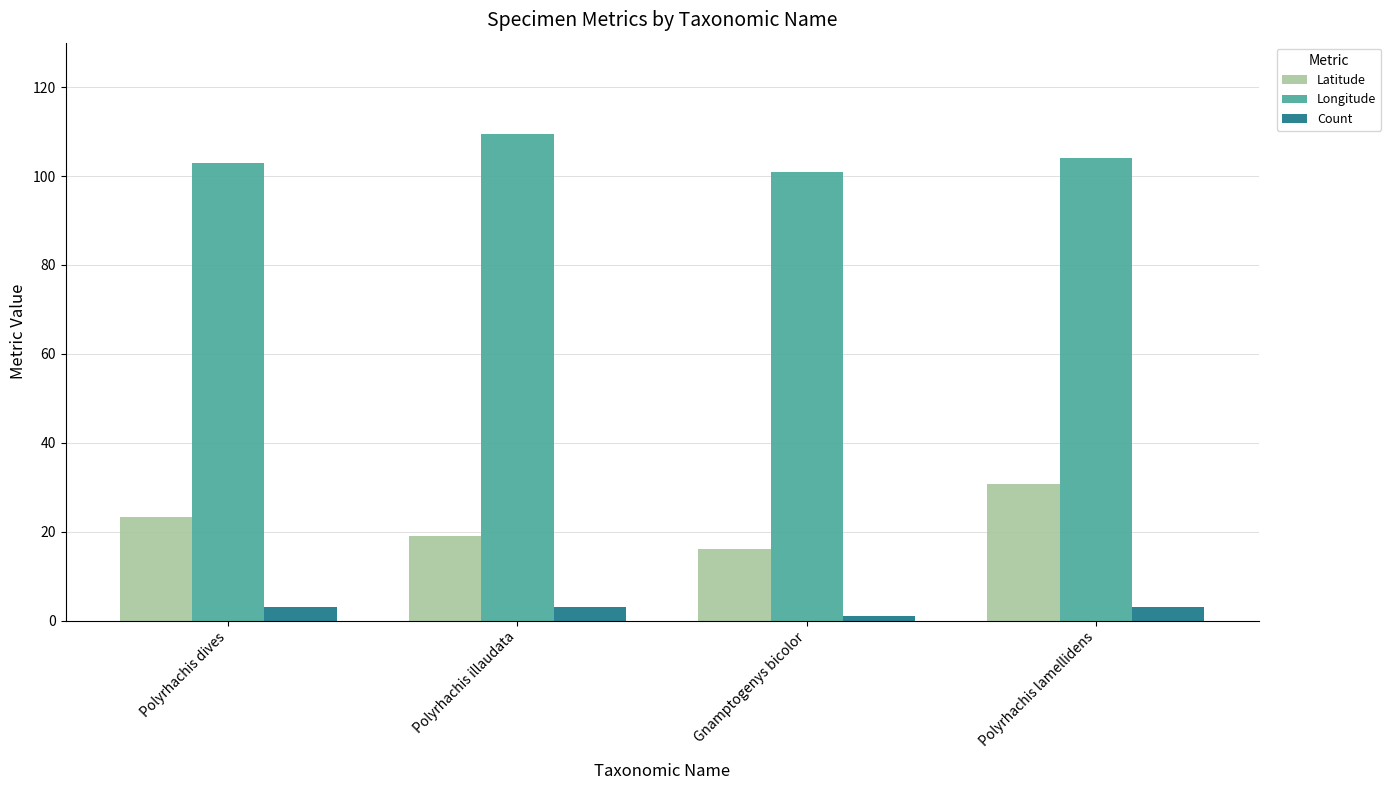

What is the difference between the maximum and minimum values in the Latitude series?

14.7